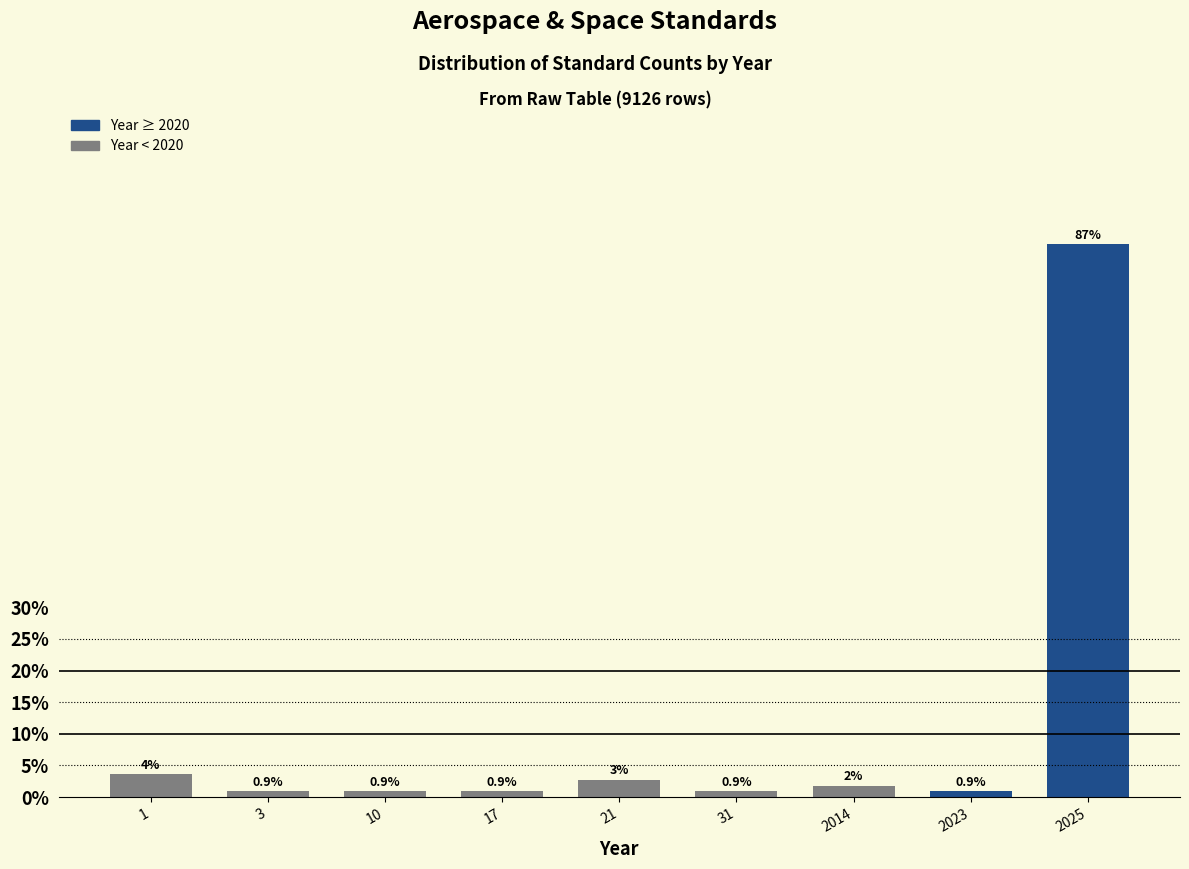

Reading left to right, what are all the values shown in this chart?

3.6	0.9	0.9	0.9	2.7	0.9	1.8	0.9	87.4